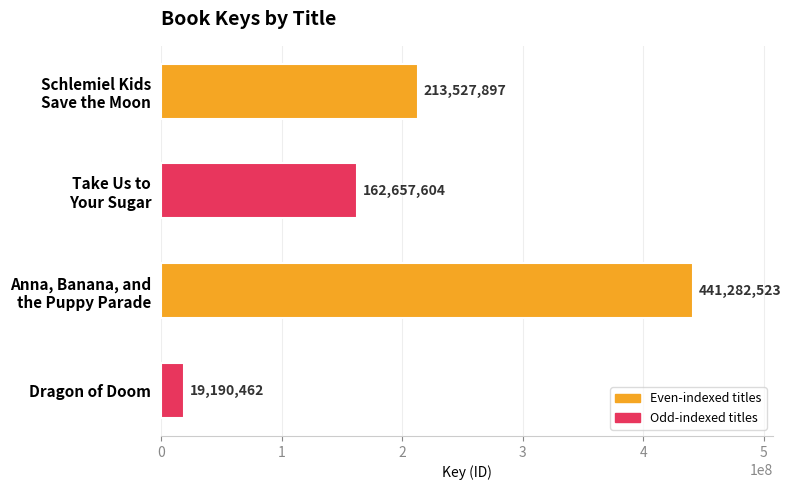

What is the smallest value displayed?

19190462